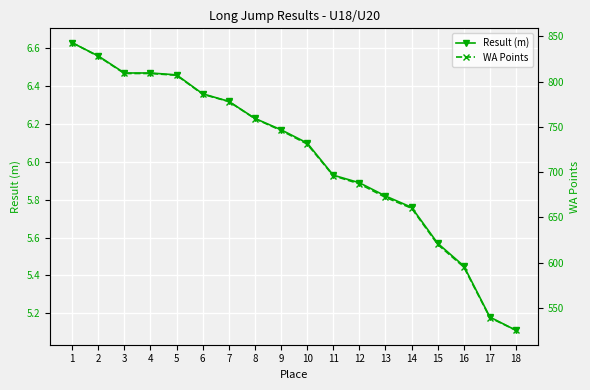

Rank the series by their maximum value, from lowest to highest.

Result (m), WA Points